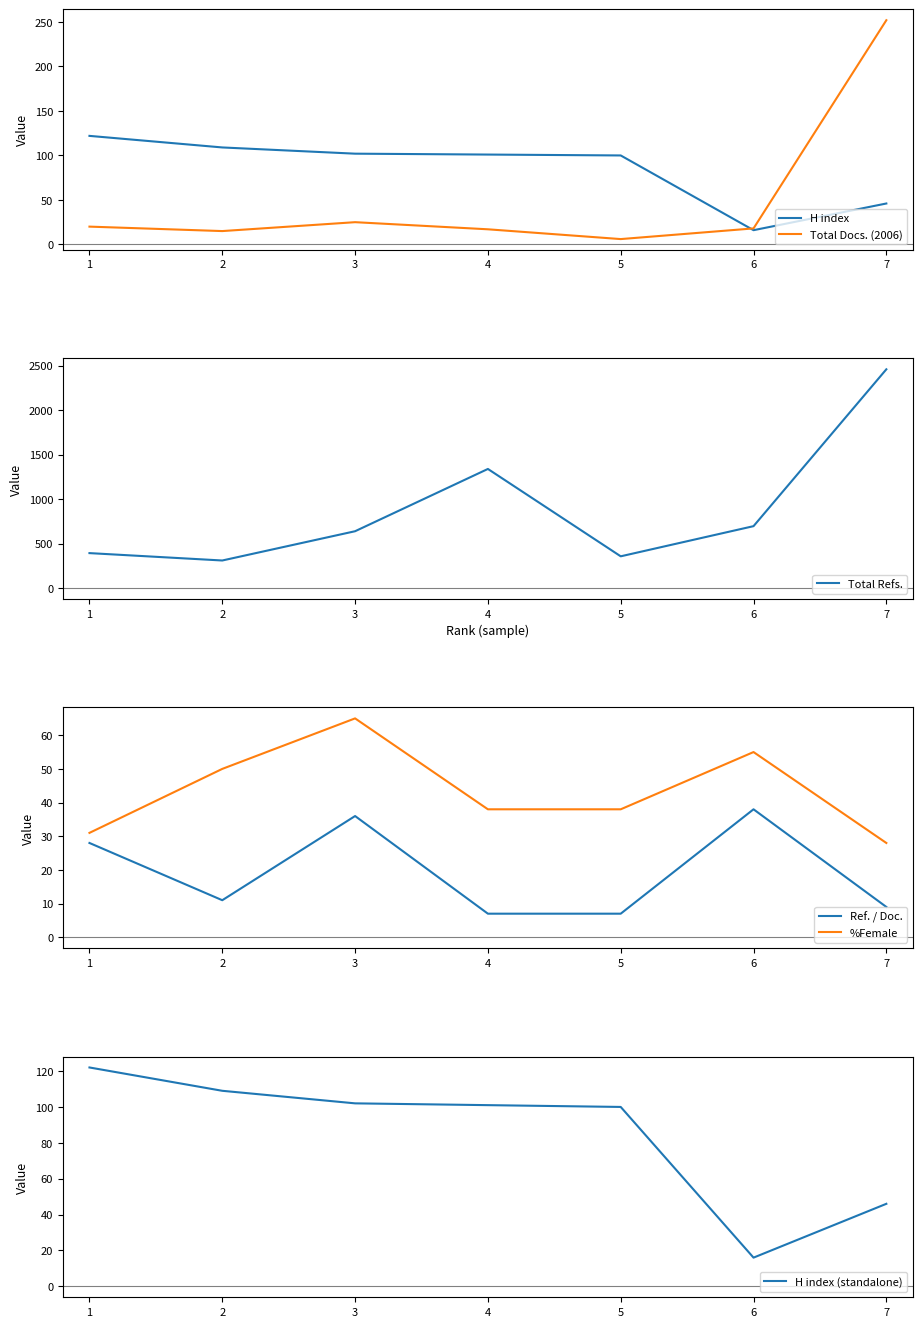

The value of Total Refs. at 5 is 358. True or false?

True